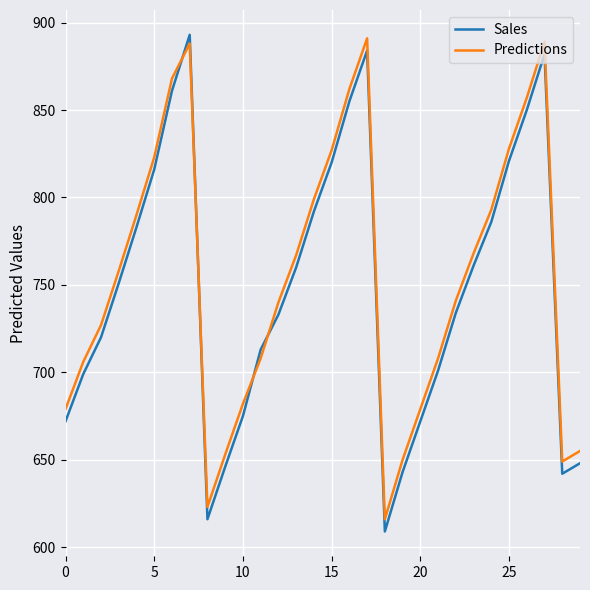

What is the minimum value for Sales?

609